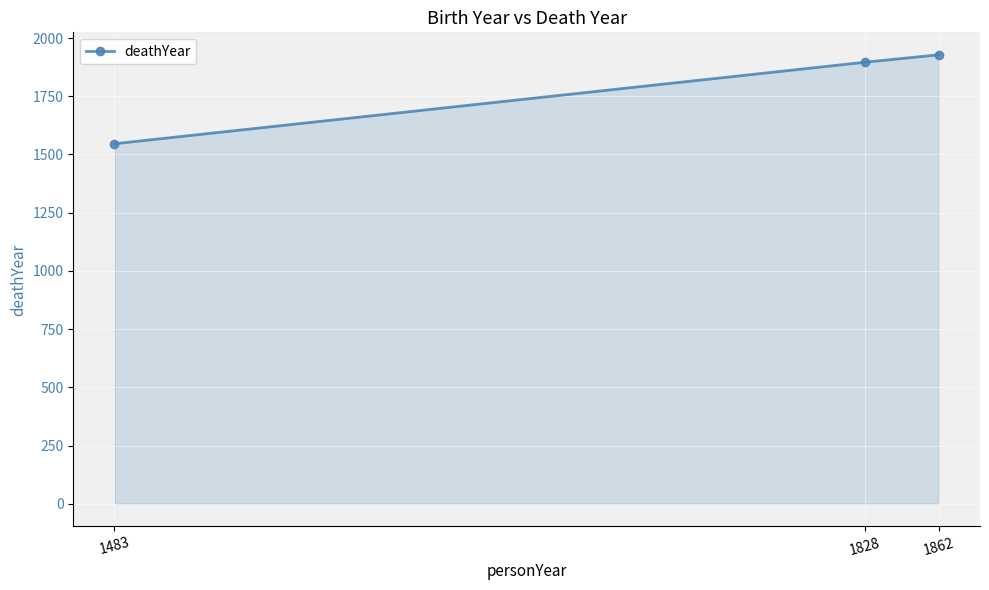

The value at 1862 is 1928. True or false?

True